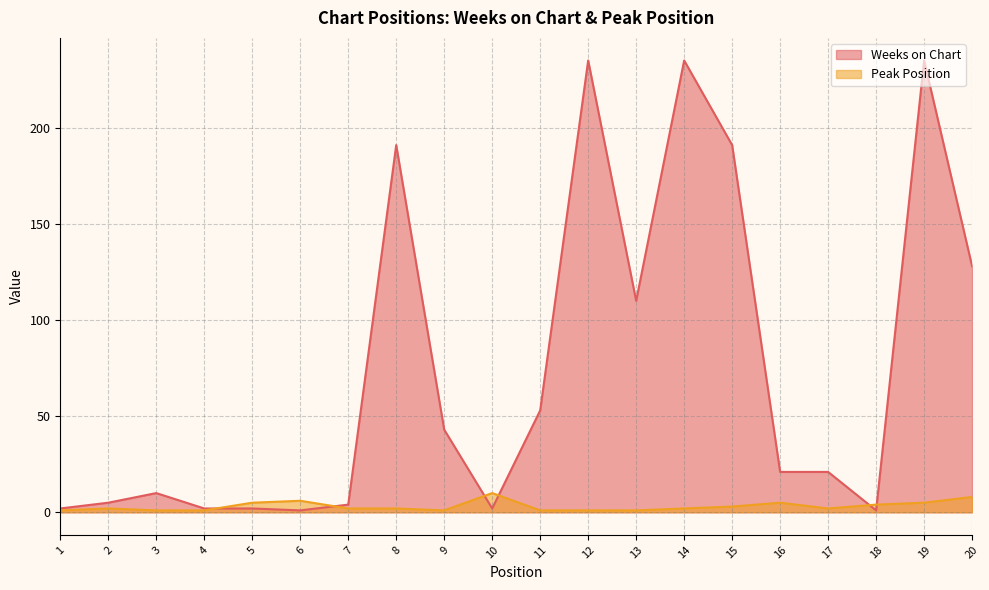

Between which two adjacent categories do Weeks on Chart and Peak Position first intersect?

4 and 5